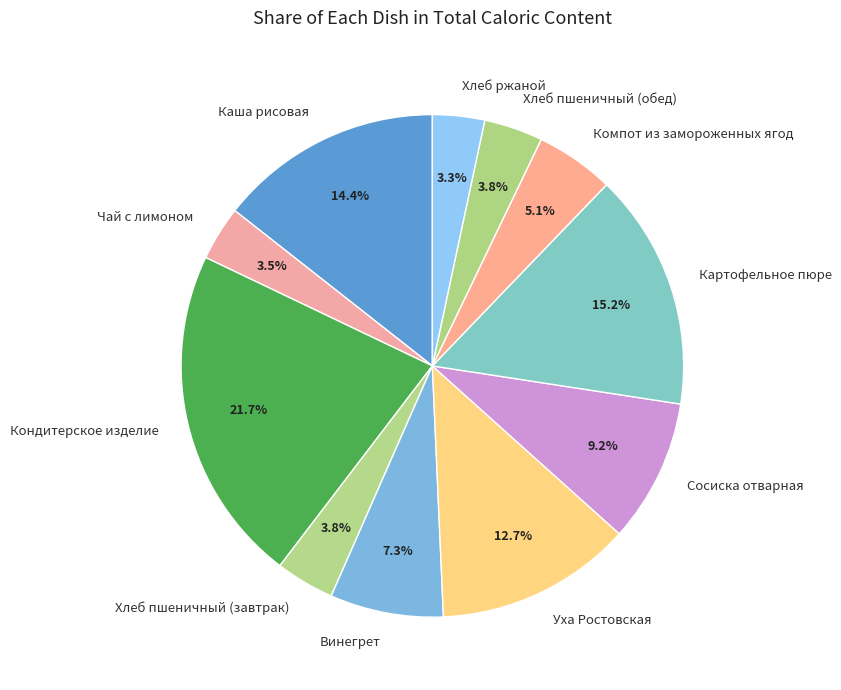

To the nearest percent, what percentage of the pie is Картофельное пюре?

15%